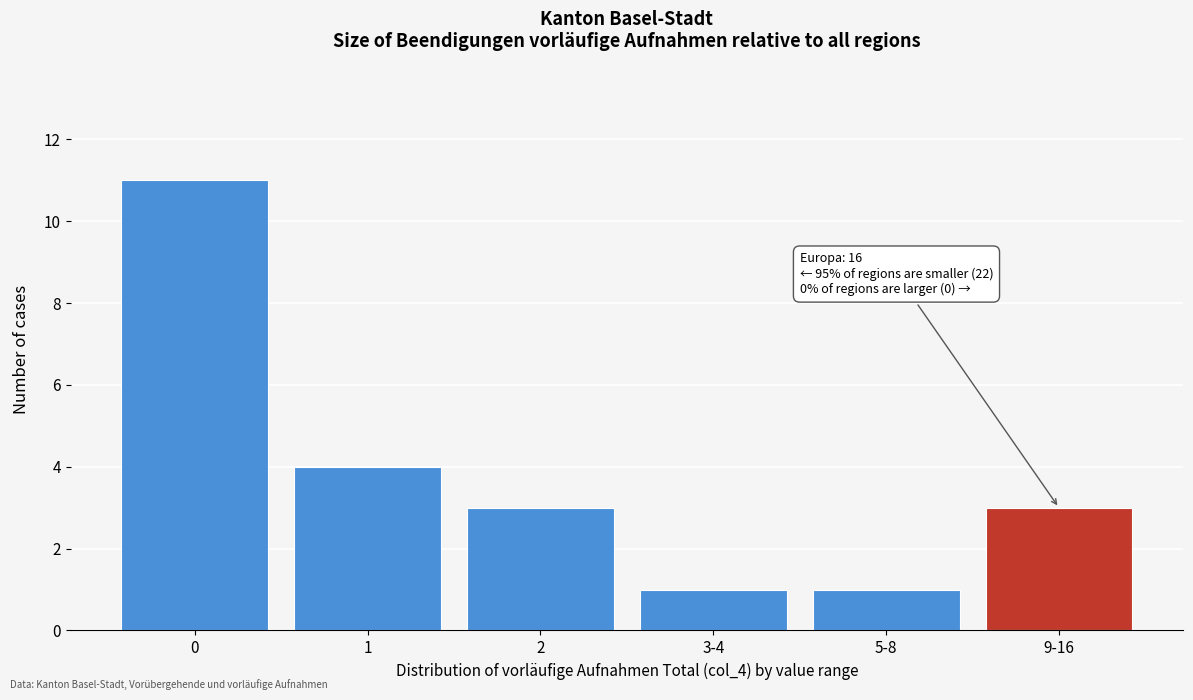

Reading left to right, what are all the values shown in this chart?

11	4	3	1	1	3